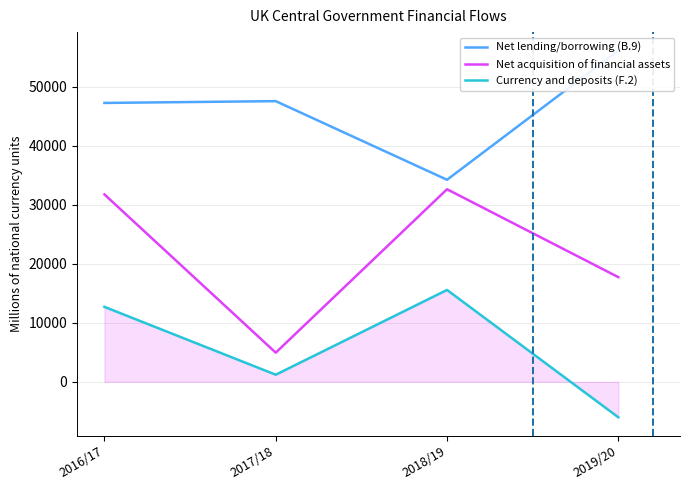

Is this an area chart (filled region under the line)?

No